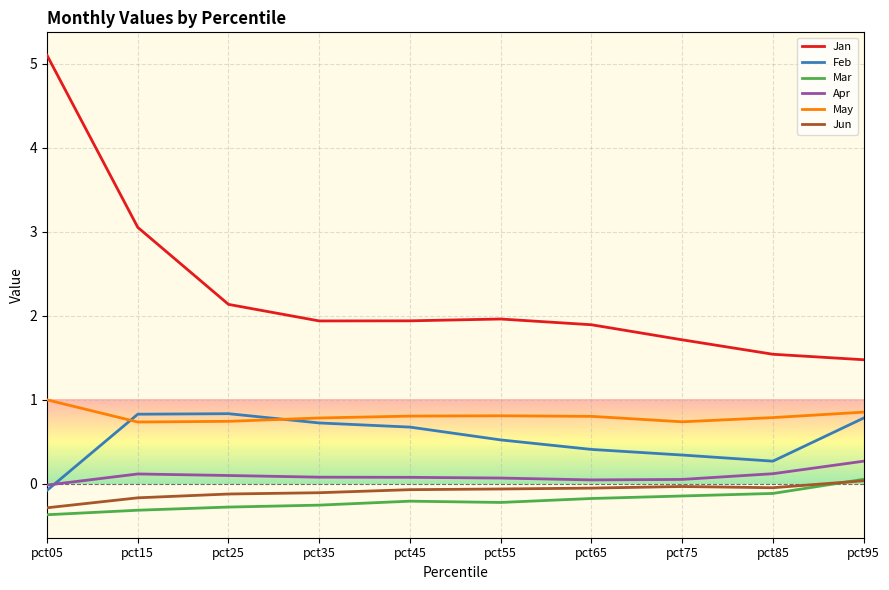

What is the spread (max minus min) of values at pct75?

1.9